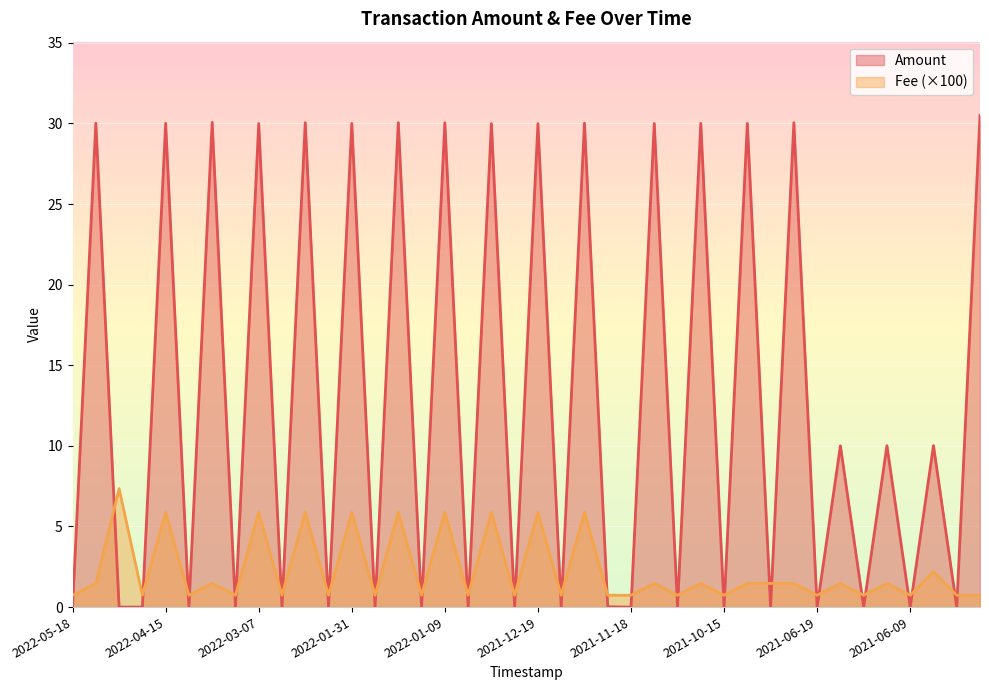

The Amount series shows 0.0 at 2021-11-18. True or false?

True